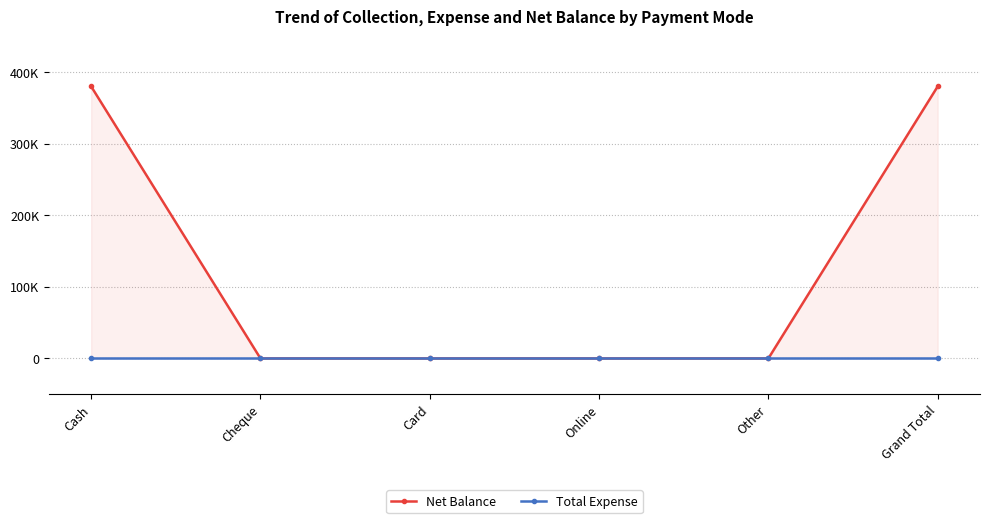

The value of Net Balance at Cash is 672017. True or false?

False